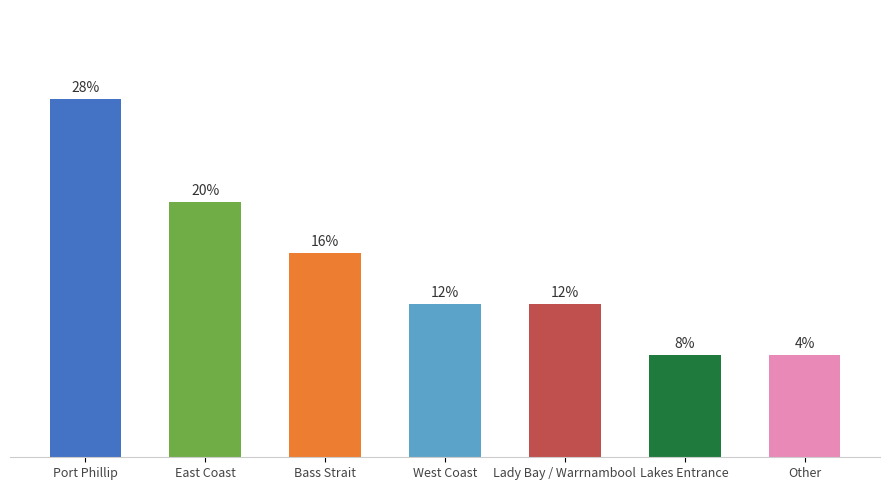

Count the number of values greater than 3.

3